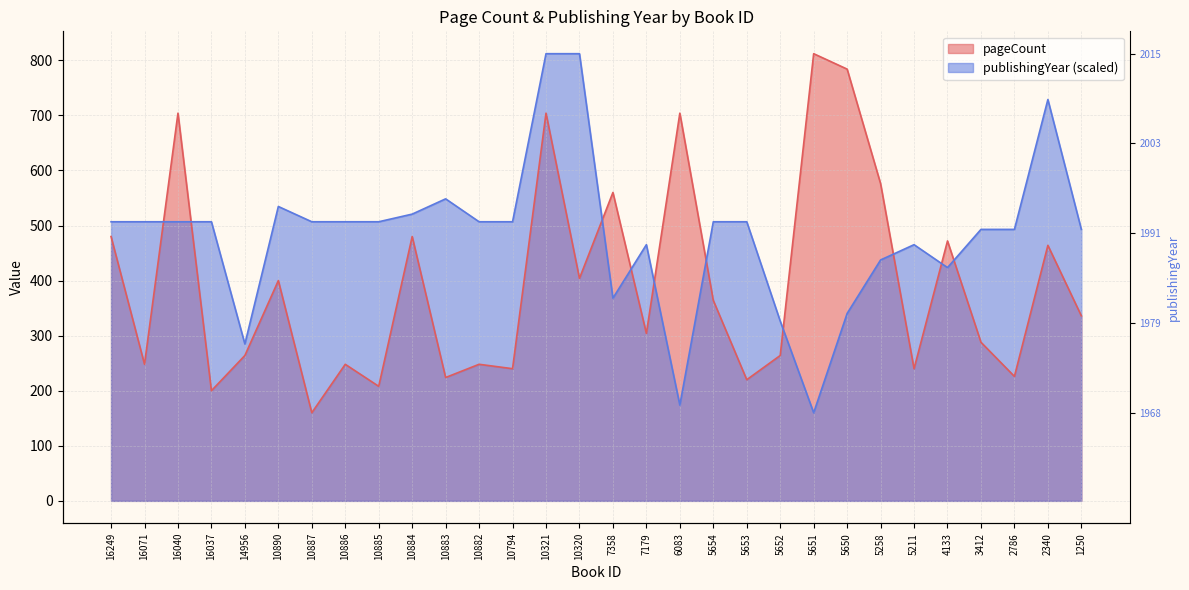

How many lines are shown in the chart?

2